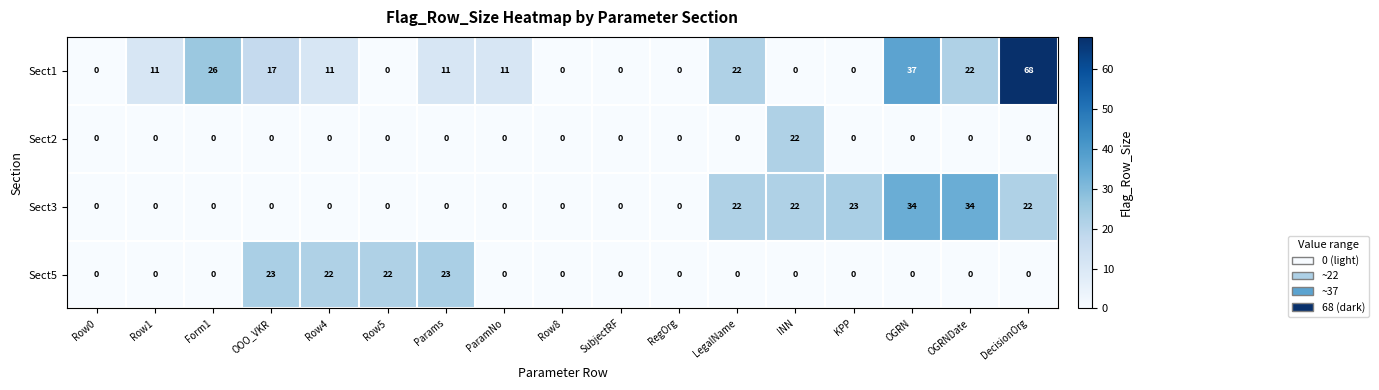

Which series changed the most between Form1 and ParamNo?

Sect1